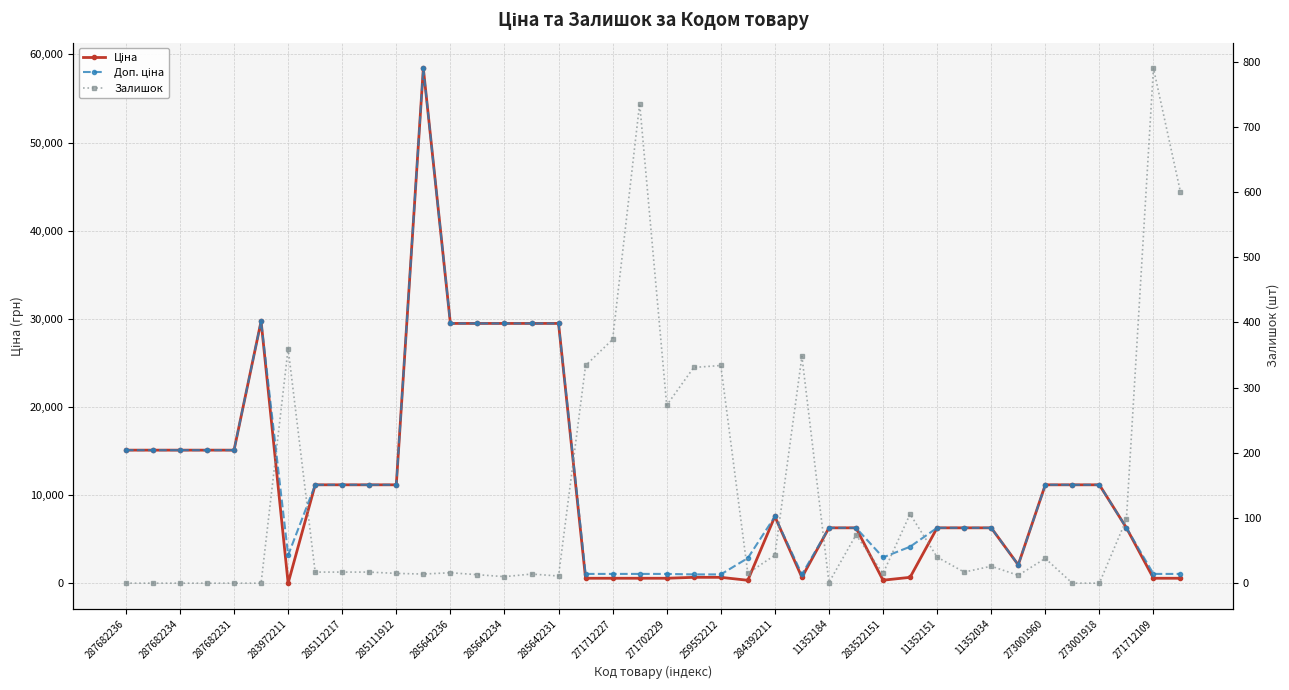

Which series has the largest total across all categories?

Доп. ціна